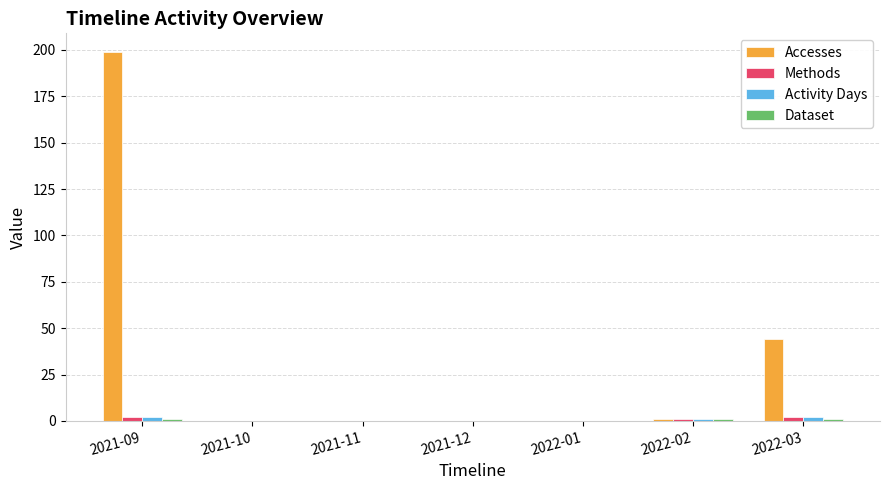

Between 2021-09 and 2022-01, which series saw the biggest shift?

Accesses